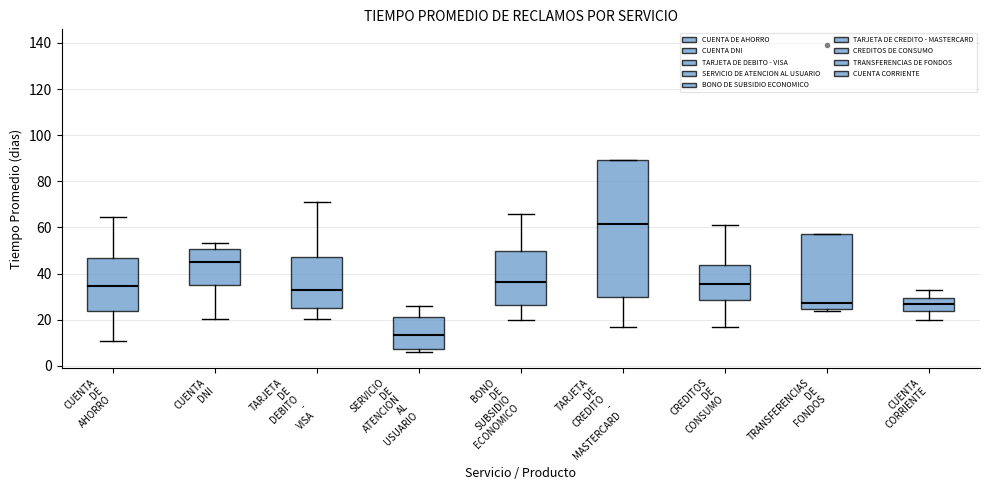

Which box has the highest median line?

TARJETA DE CREDITO - MASTERCARD